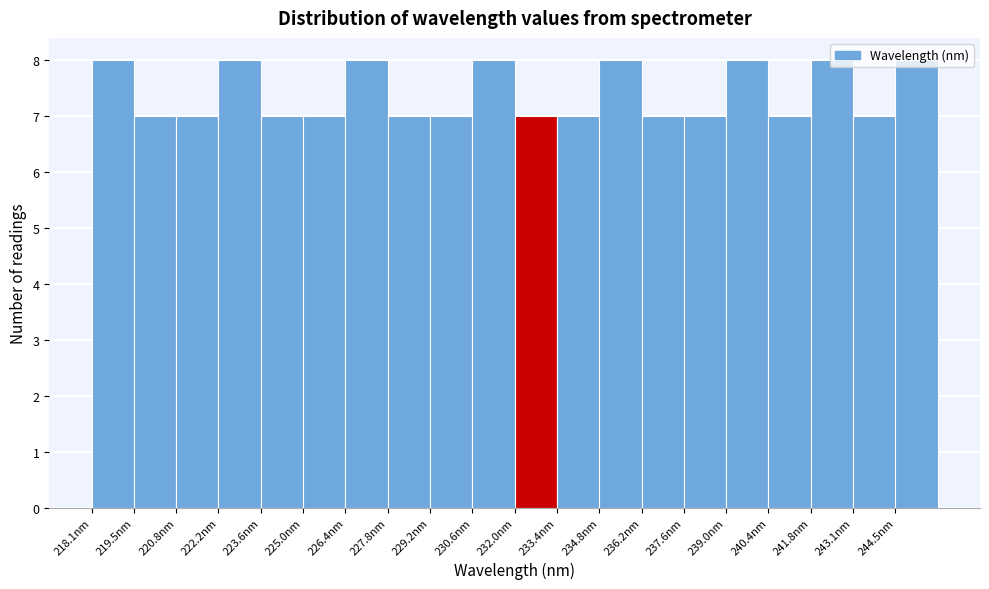

Reading left to right, list every bar in this chart as the range it spans on the x-axis followed by its height. Neither the bar edges nor the heights are printed on the chart, so give them approximately, as read against the axes.

218.0 to 219.4: 8
219.4 to 220.8: 7
220.8 to 222.2: 7
222.2 to 223.6: 8
223.6 to 225.0: 7
225.0 to 226.4: 7
226.4 to 227.8: 8
227.8 to 229.2: 7
229.2 to 230.6: 7
230.6 to 232.0: 8
232.0 to 233.4: 7
233.4 to 234.8: 7
234.8 to 236.2: 8
236.2 to 237.6: 7
237.6 to 239.0: 7
239.0 to 240.4: 8
240.4 to 241.8: 7
241.8 to 243.2: 8
243.2 to 244.6: 7
244.6 to 246.0: 8